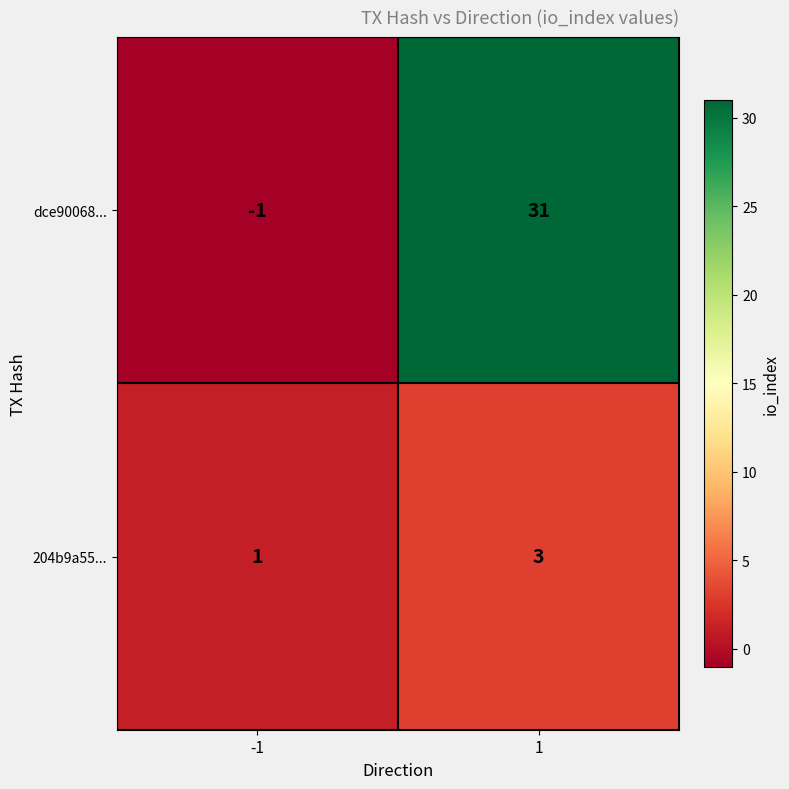

At -1, list the series in order from largest to smallest.

204b9a55..., dce90068...